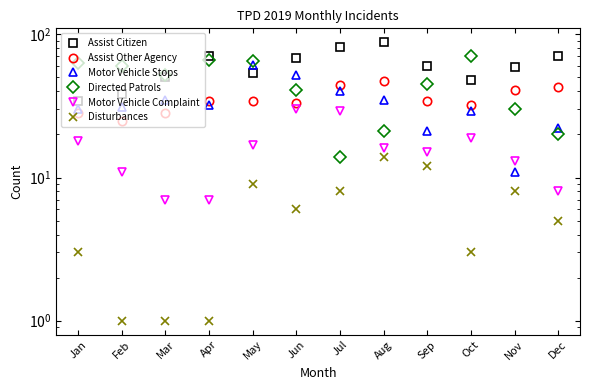

True or false: Assist Citizen has a value of 96 at Nov.

False